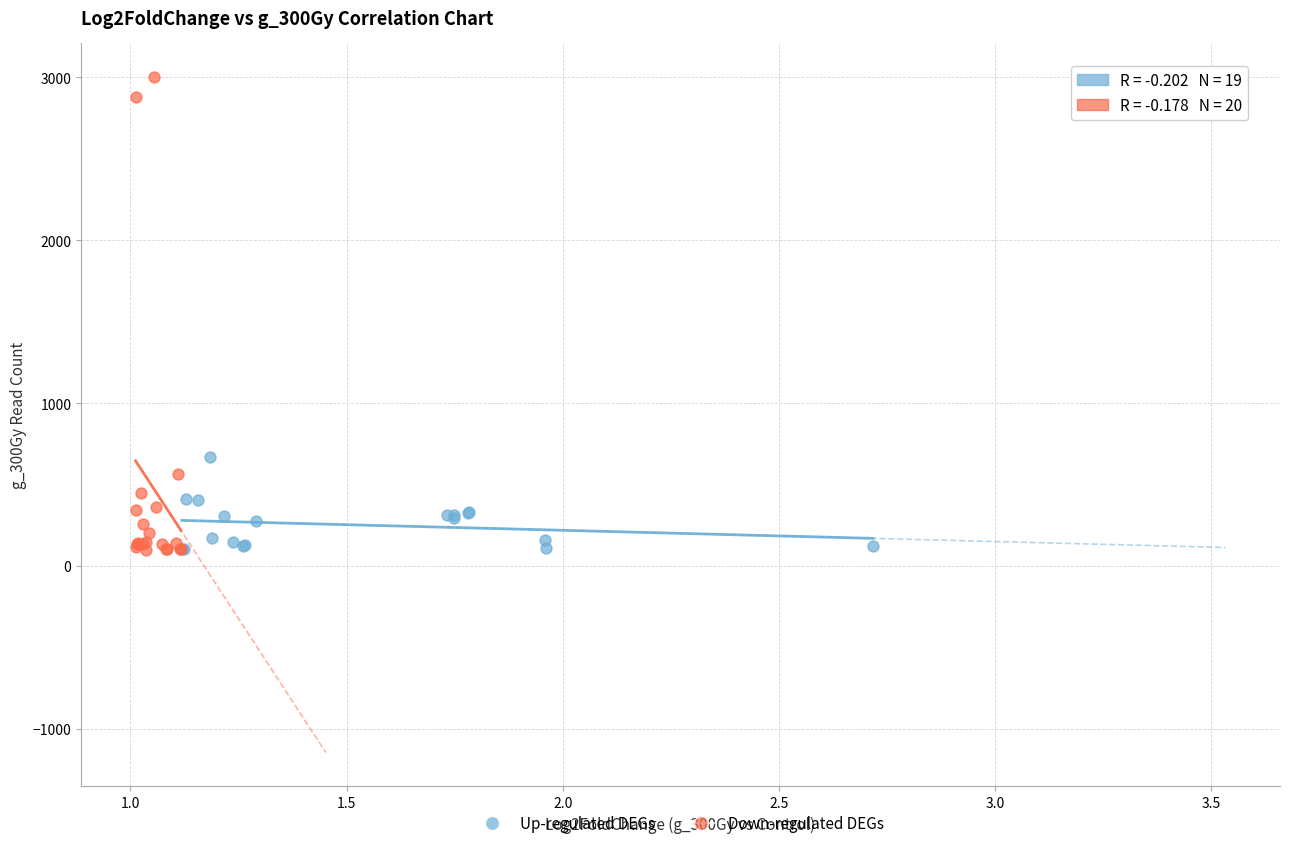

What are all the series names shown in the legend?

Up-regulated DEGs, Down-regulated DEGs